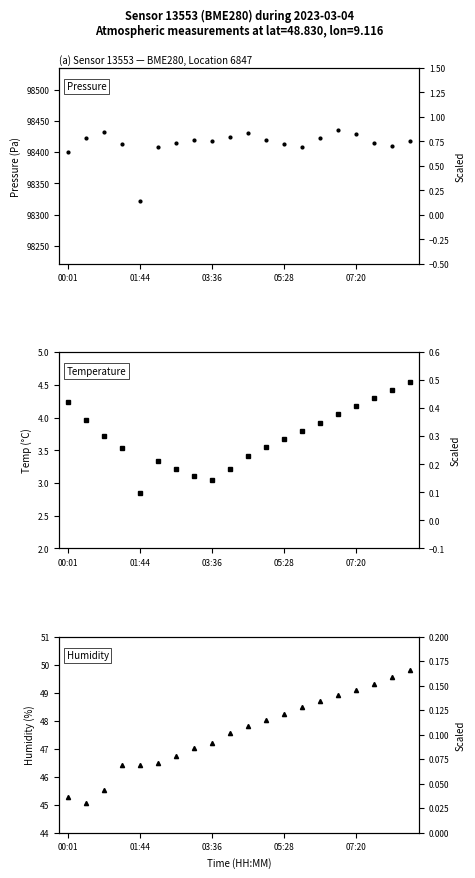

Does the chart display data point markers on the line(s)?

Yes